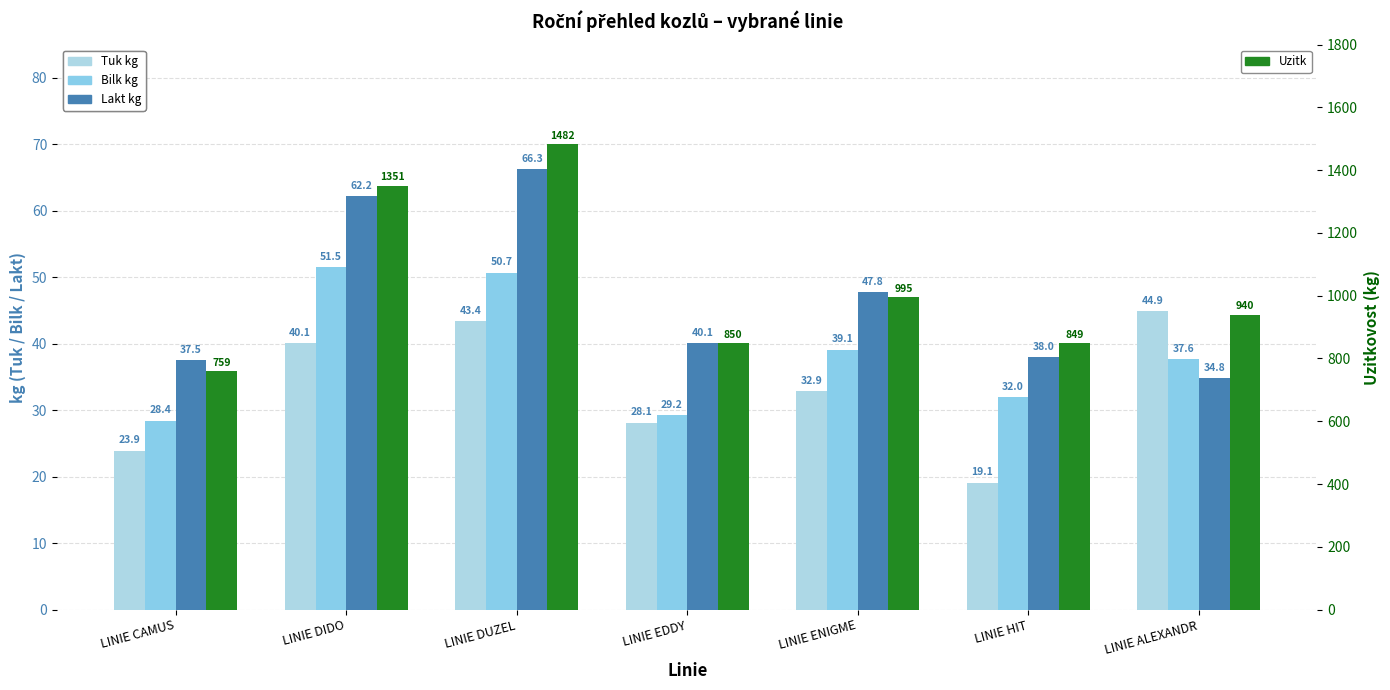

List the series in order of their peak value, lowest first.

Tuk kg, Bilk kg, Lakt kg, Uzitk